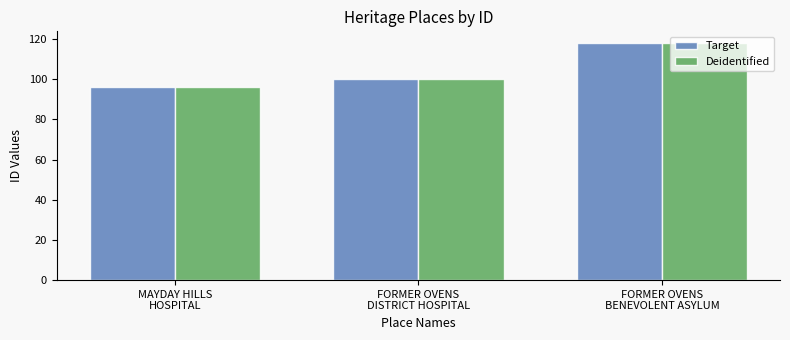

What is the average value of the Deidentified series?

105